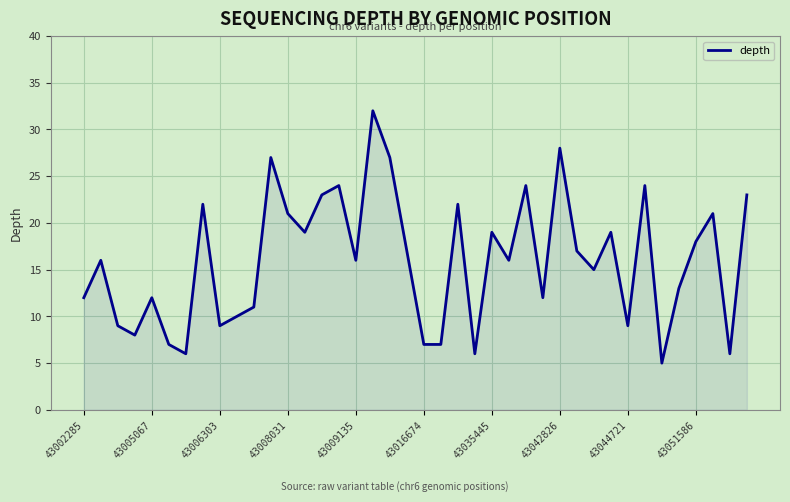

What is the smallest value displayed?

5